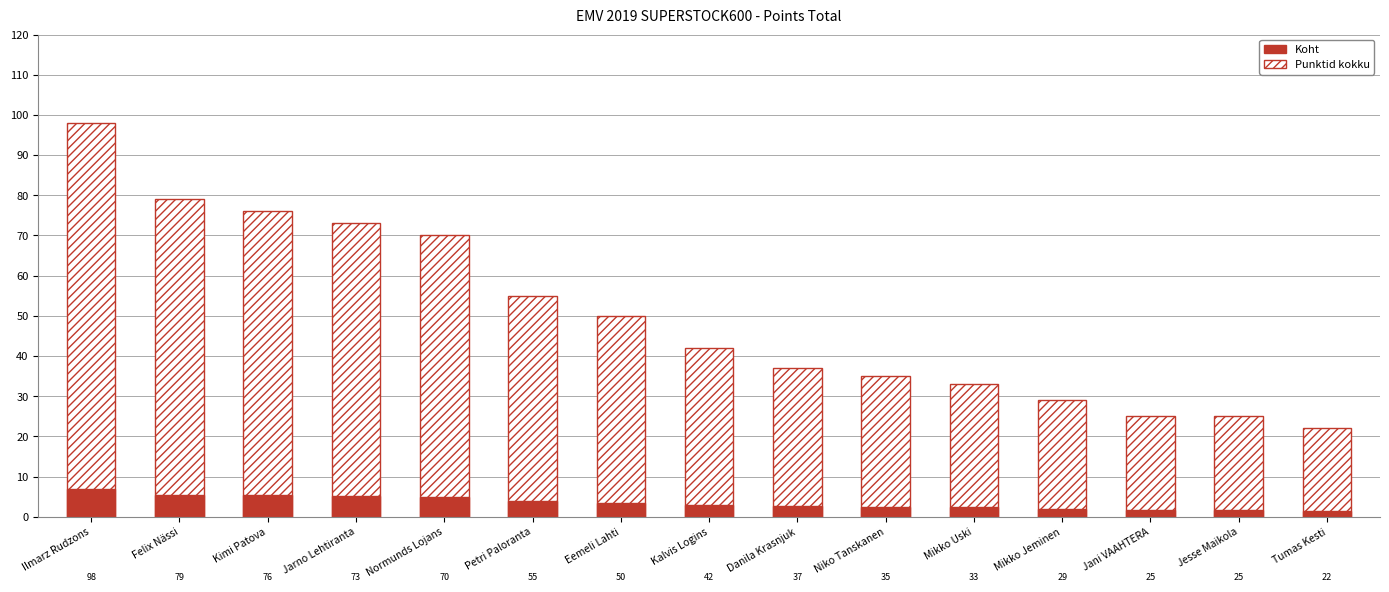

What is the value of the Koht bar at the 14th from the left?

1.8